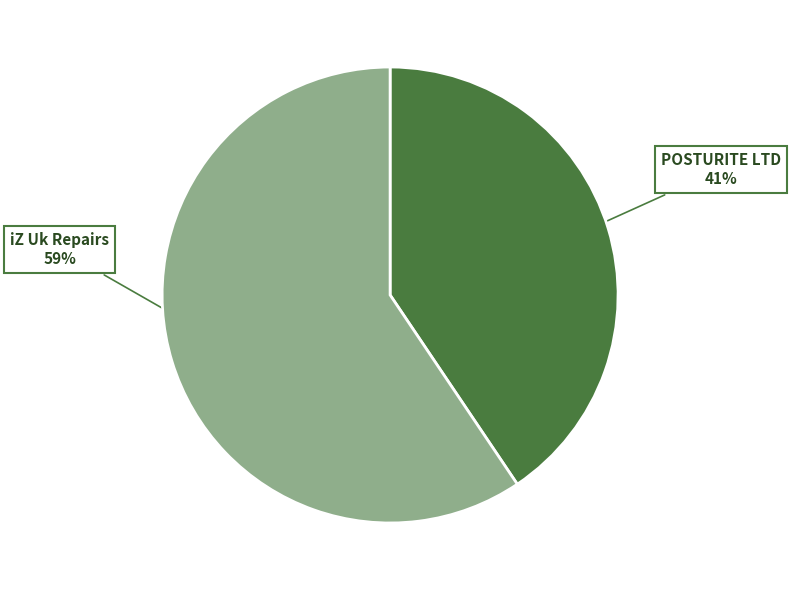

To the nearest percent, what is the average slice percentage?

50%